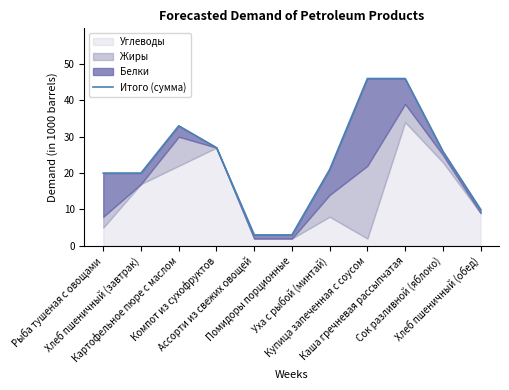

True or false: the data has more than 1 interior local peaks.

False